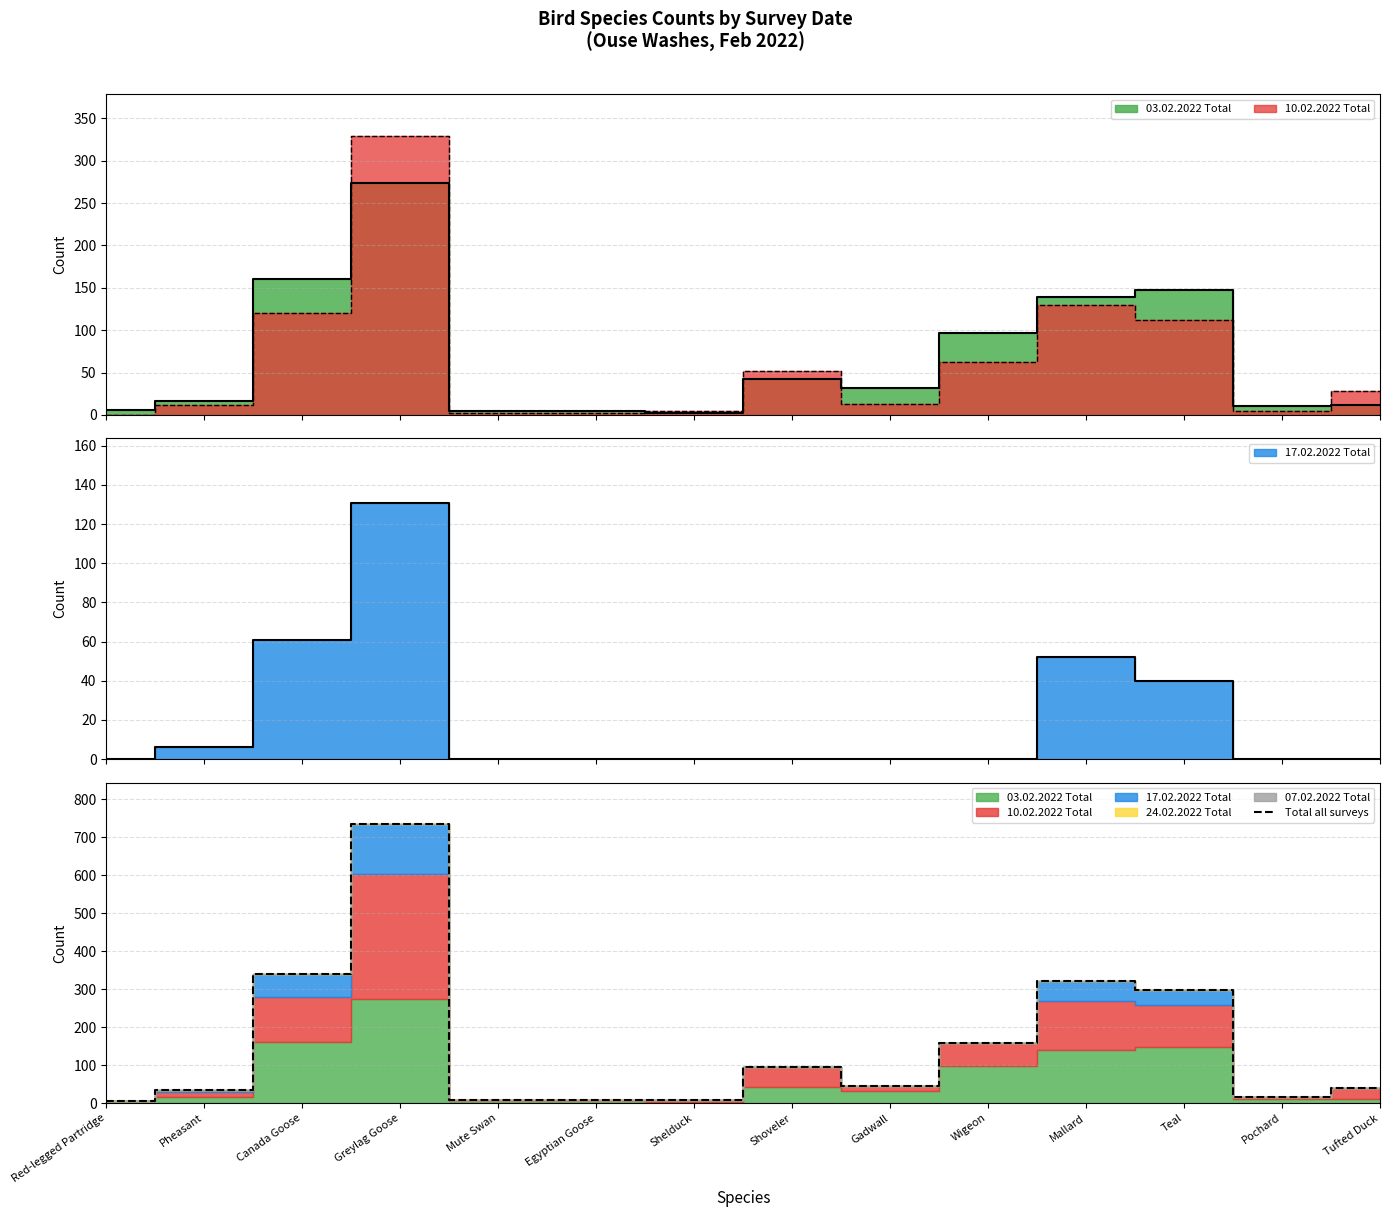

How many values are below 45?

7